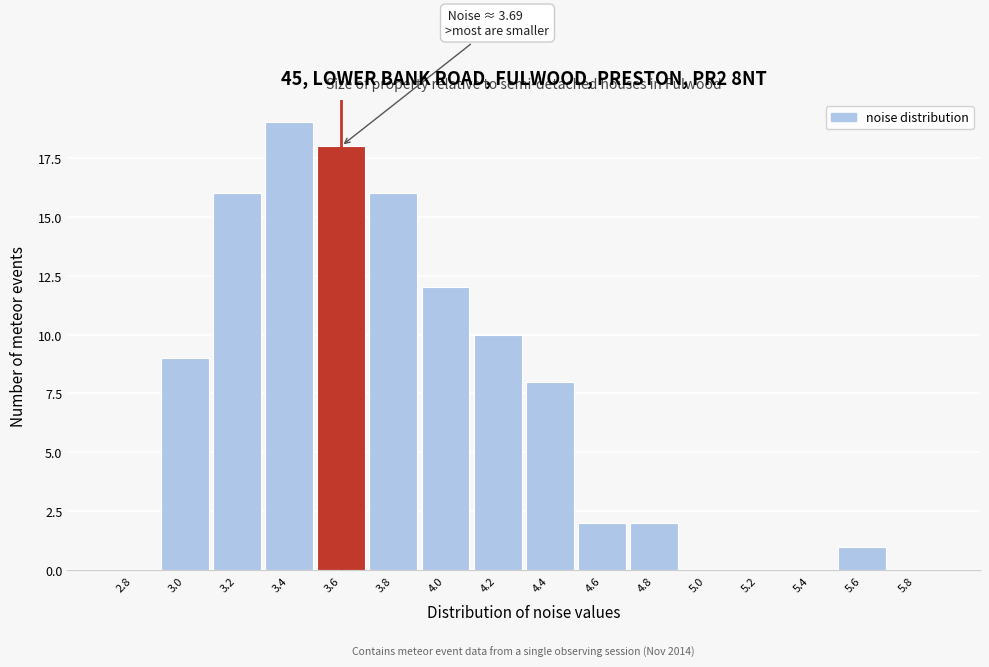

Reading left to right, what are all the values shown in this chart?

2.8=0	3.0=9	3.2=16	3.4=19	3.6=18	3.8=16	4.0=12	4.2=10	4.4=8	4.6=2	4.8=2	5.0=0	5.2=0	5.4=0	5.6=1	5.8=0